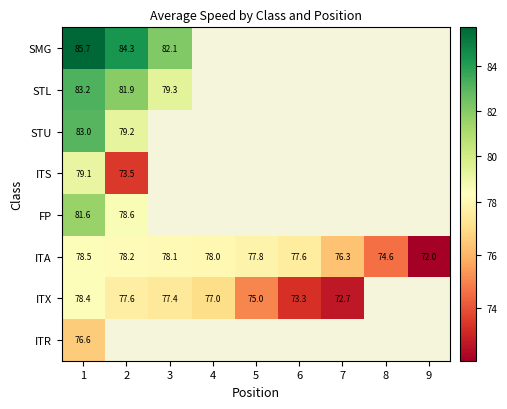

What is the minimum value shown in the chart?

72.0